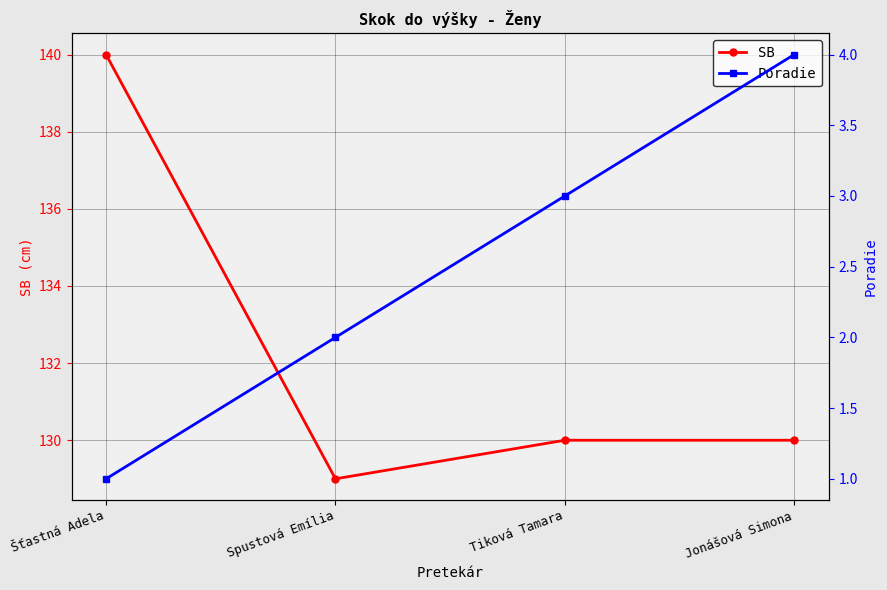

Rank the categories by Poradie value from lowest to highest.

Šťastná Adela, Spustová Emília, Tiková Tamara, Jonášová Simona